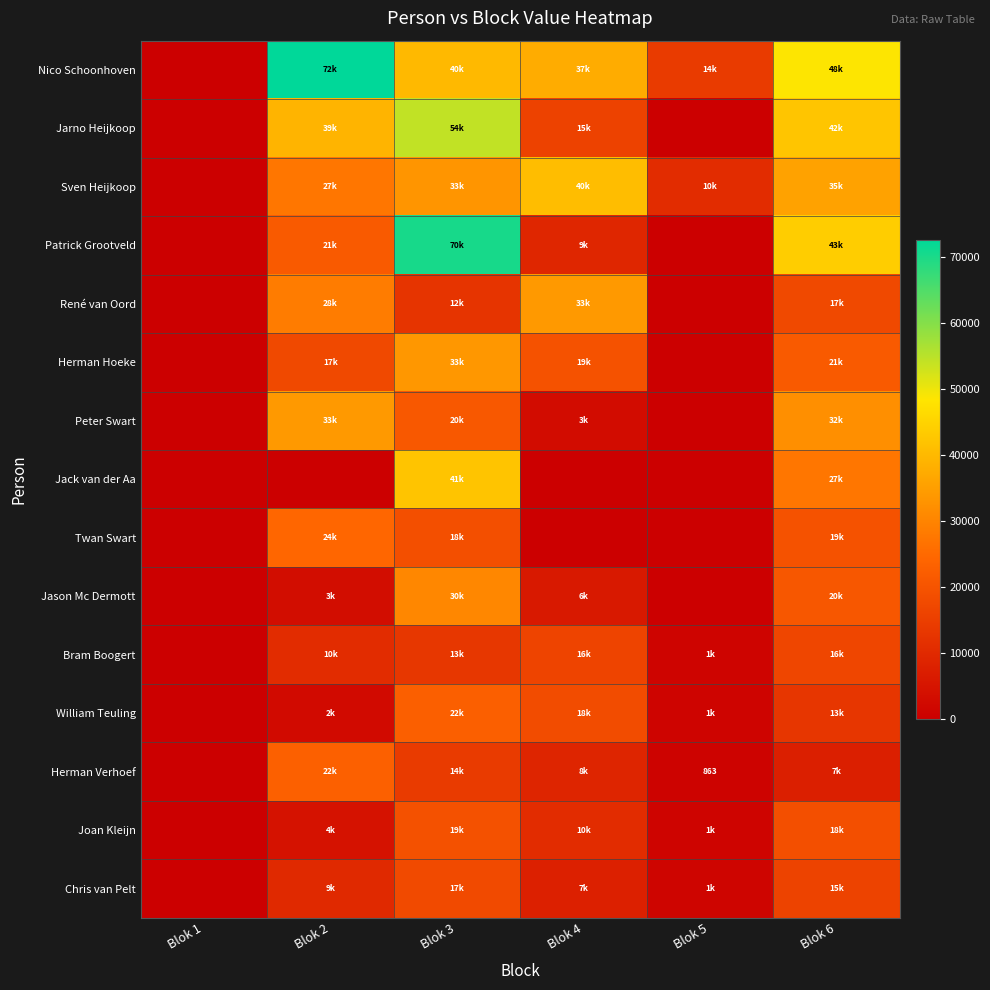

True or false: René van Oord has a value of 0 at Blok 5.

True